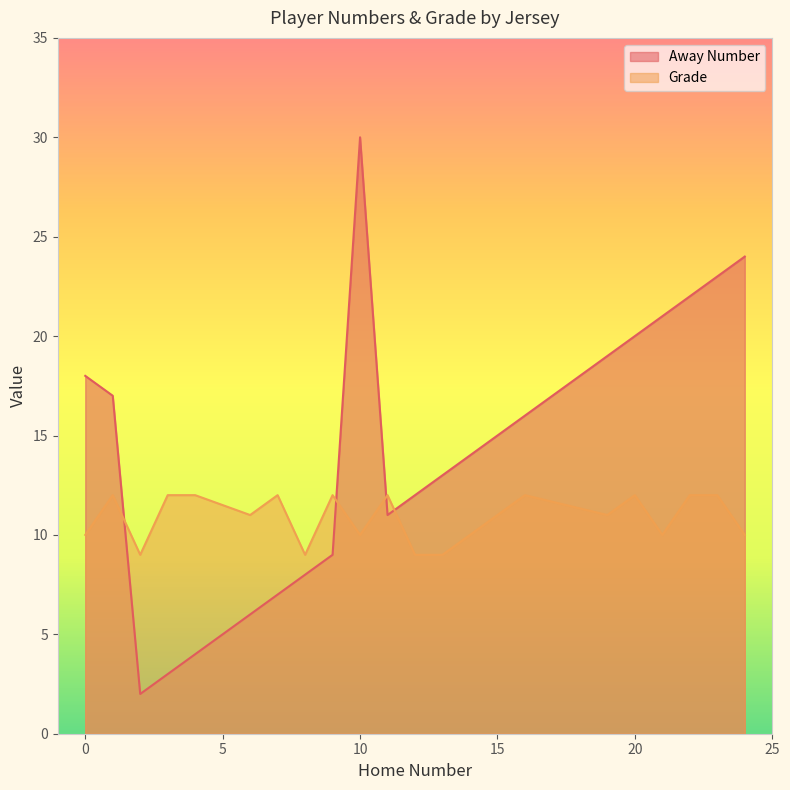

Which series has the widest spread of values?

Away Number